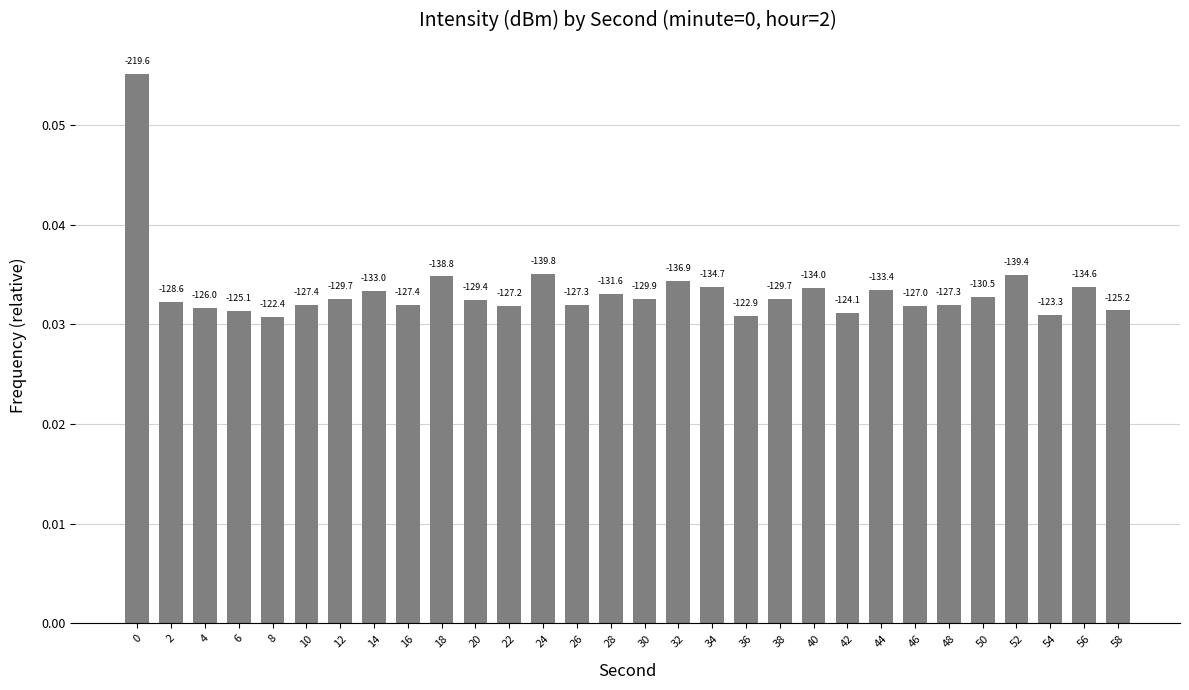

Reading left to right, list all the values displayed in this chart.

0.1	0.0	0.0	0.0	0.0	0.0	0.0	0.0	0.0	0.0	0.0	0.0	0.0	0.0	0.0	0.0	0.0	0.0	0.0	0.0	0.0	0.0	0.0	0.0	0.0	0.0	0.0	0.0	0.0	0.0